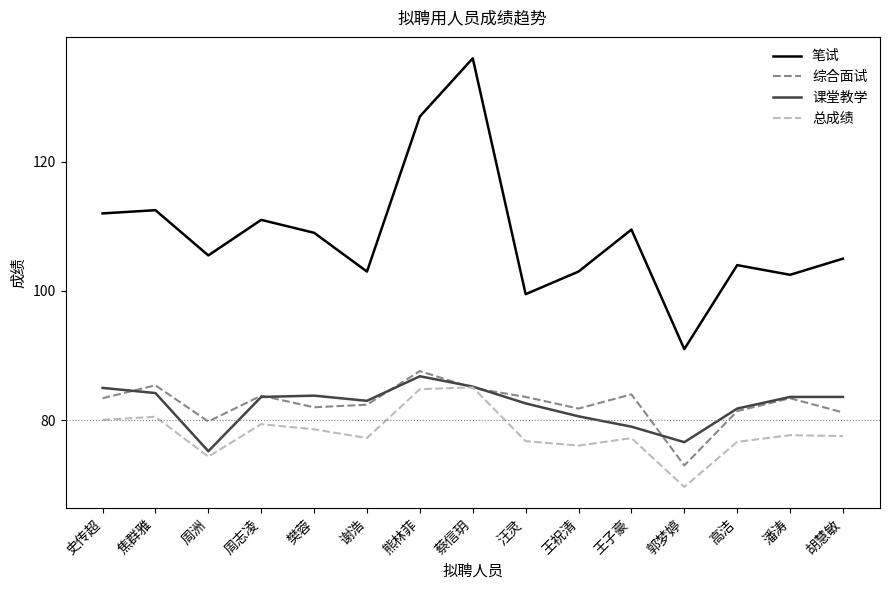

True or false: 笔试 has a value of 103.0 at 谢浩.

True